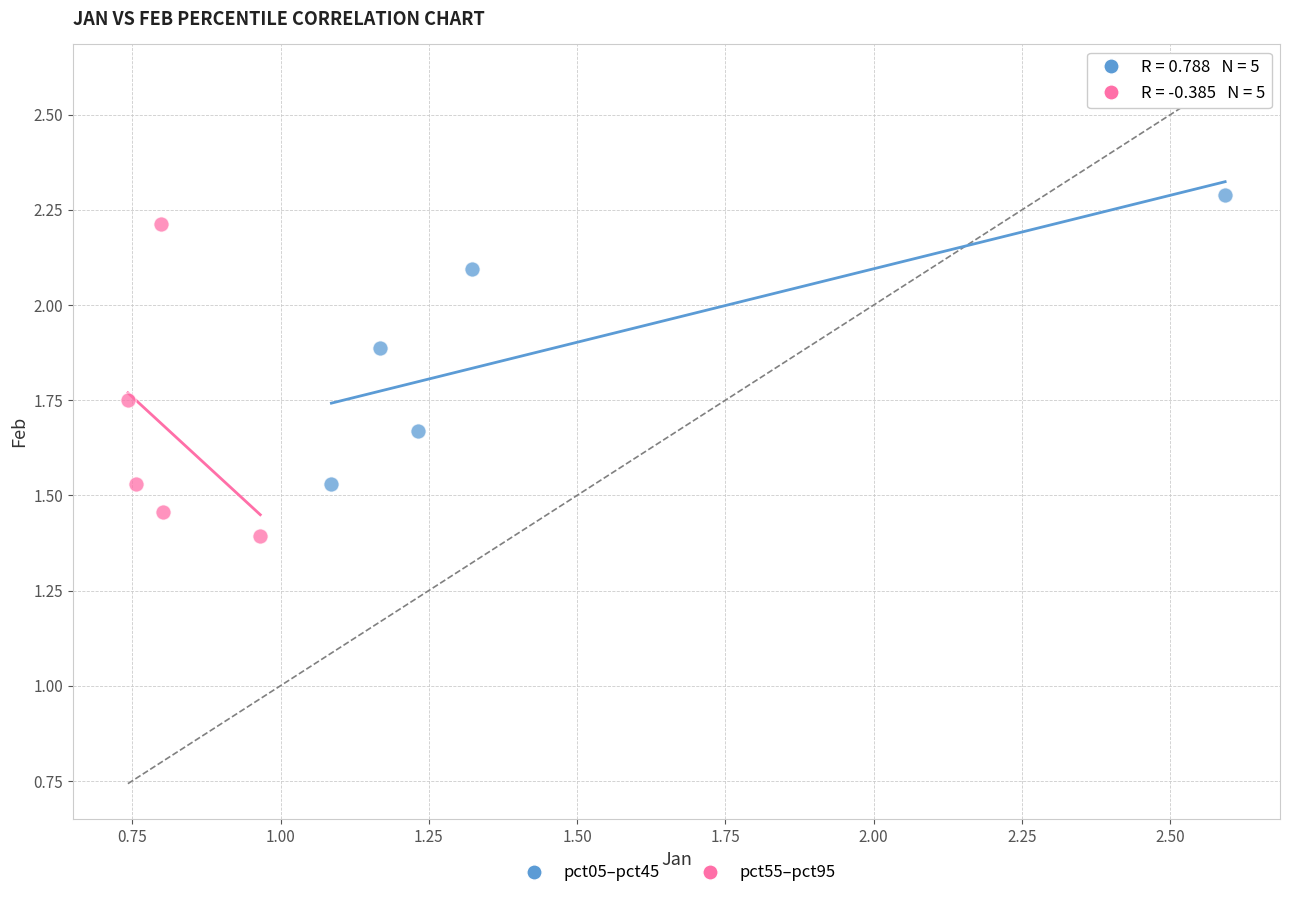

Which series contains the lowest Y value?

pct55–pct95